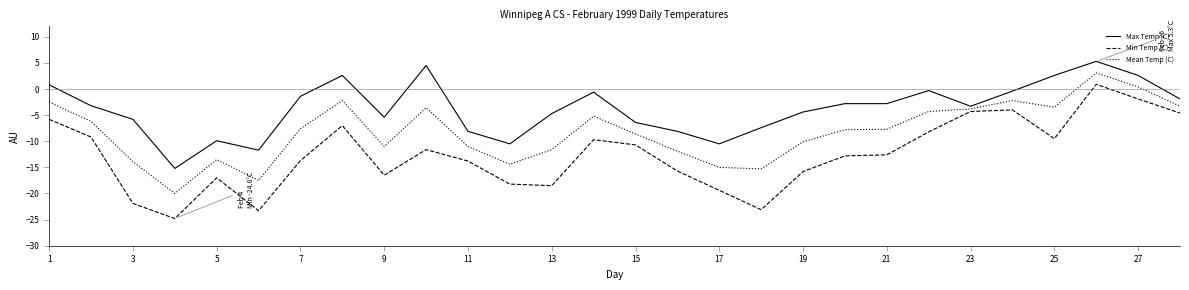

What is the difference between the maximum and minimum values in the Max Temp (C) series?

20.5